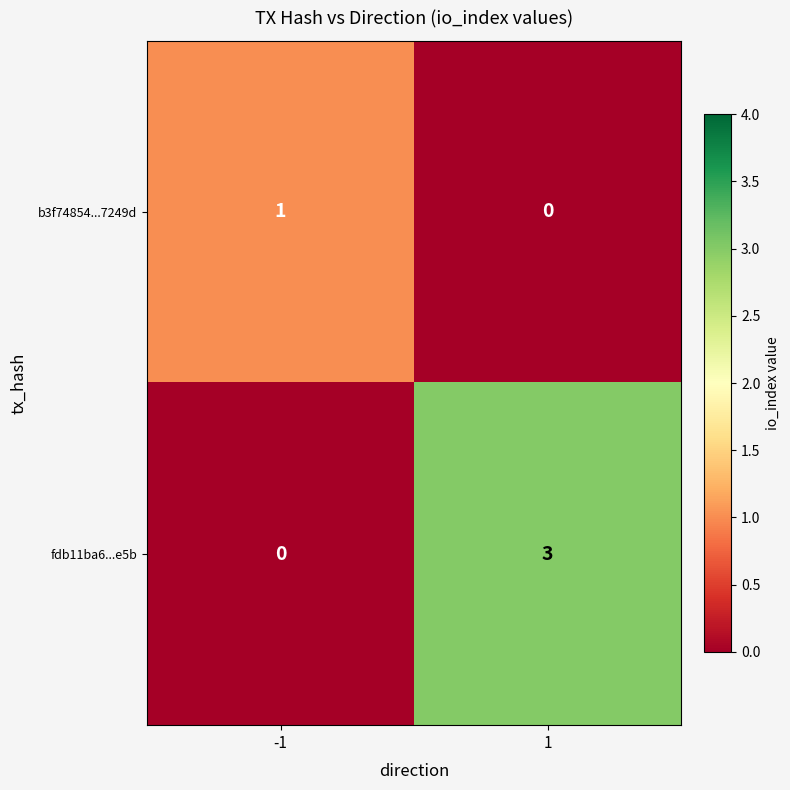

What is the approximate value of fdb11ba6...e5b at 1?

3